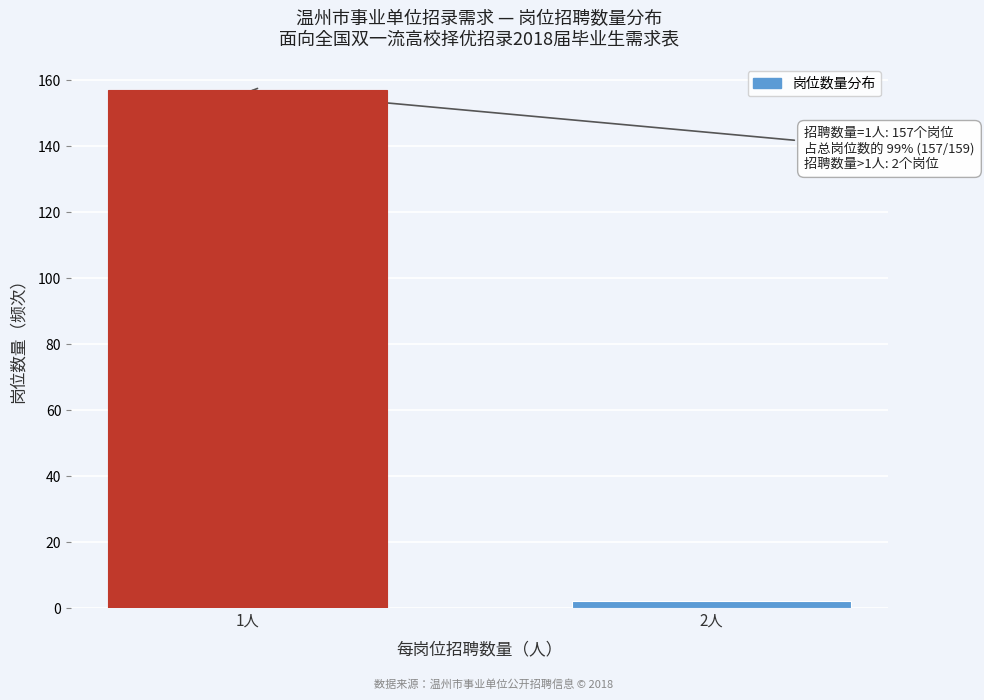

Reading left to right, extract all data points from this chart.

157	2